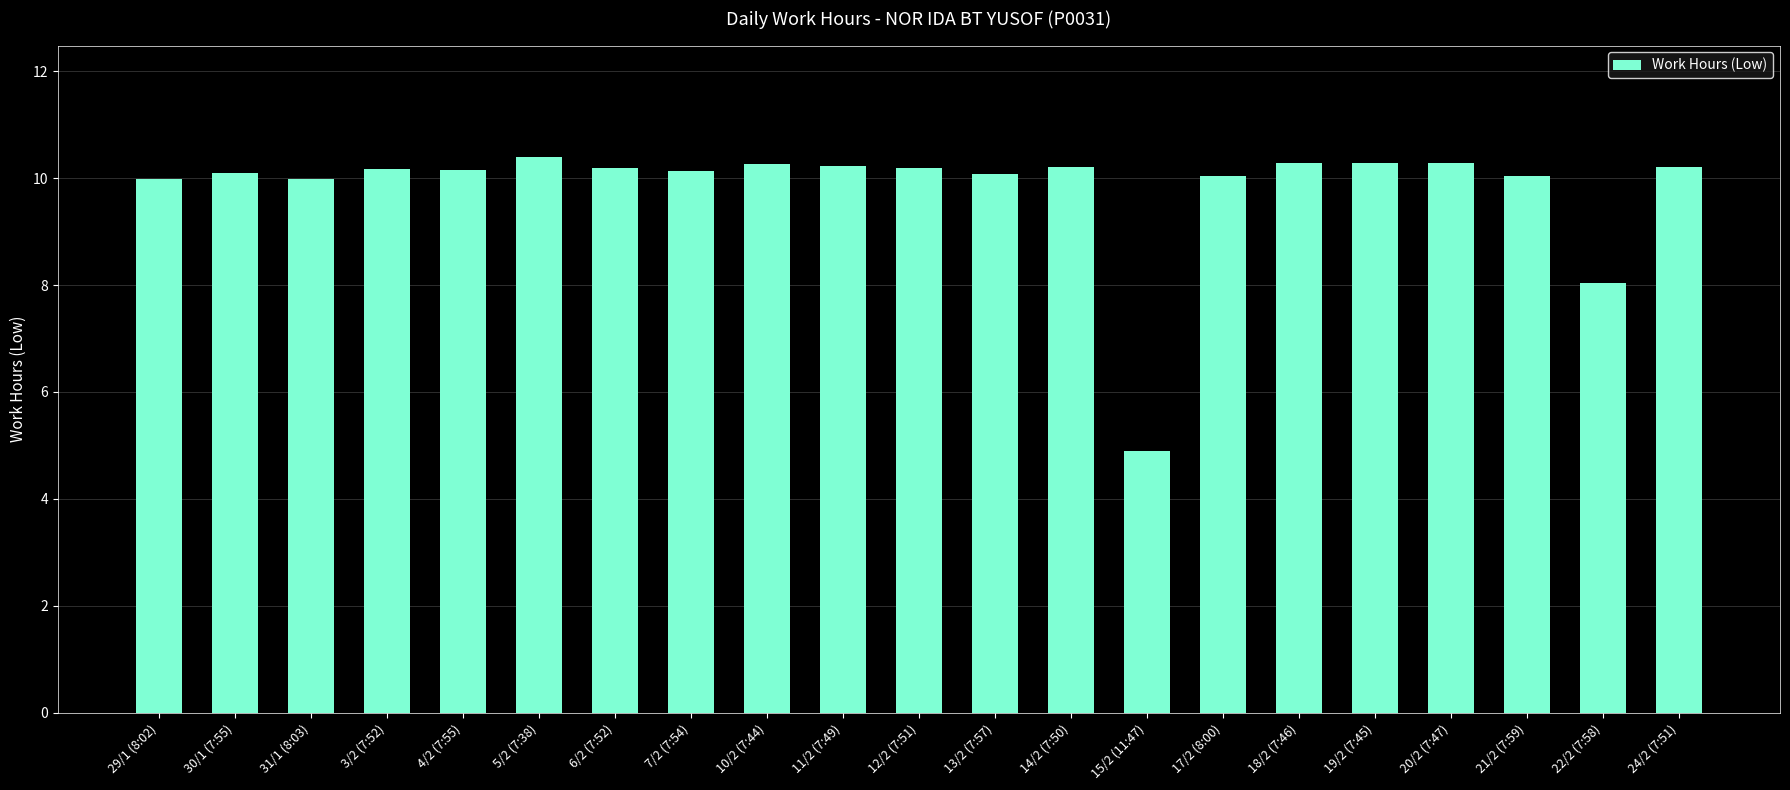

At which label is the value closest to 7?

22/2 (7:58)